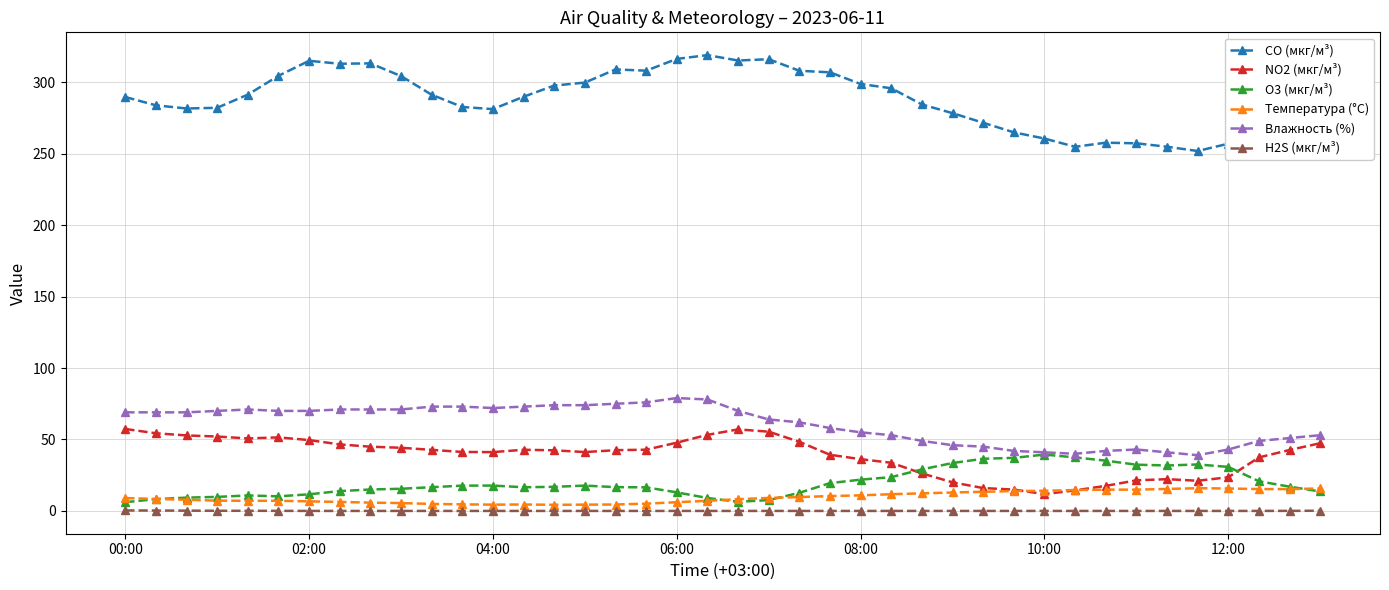

True or false: O3 (мкг/м³) has more than 2 points higher than both neighbors.

True